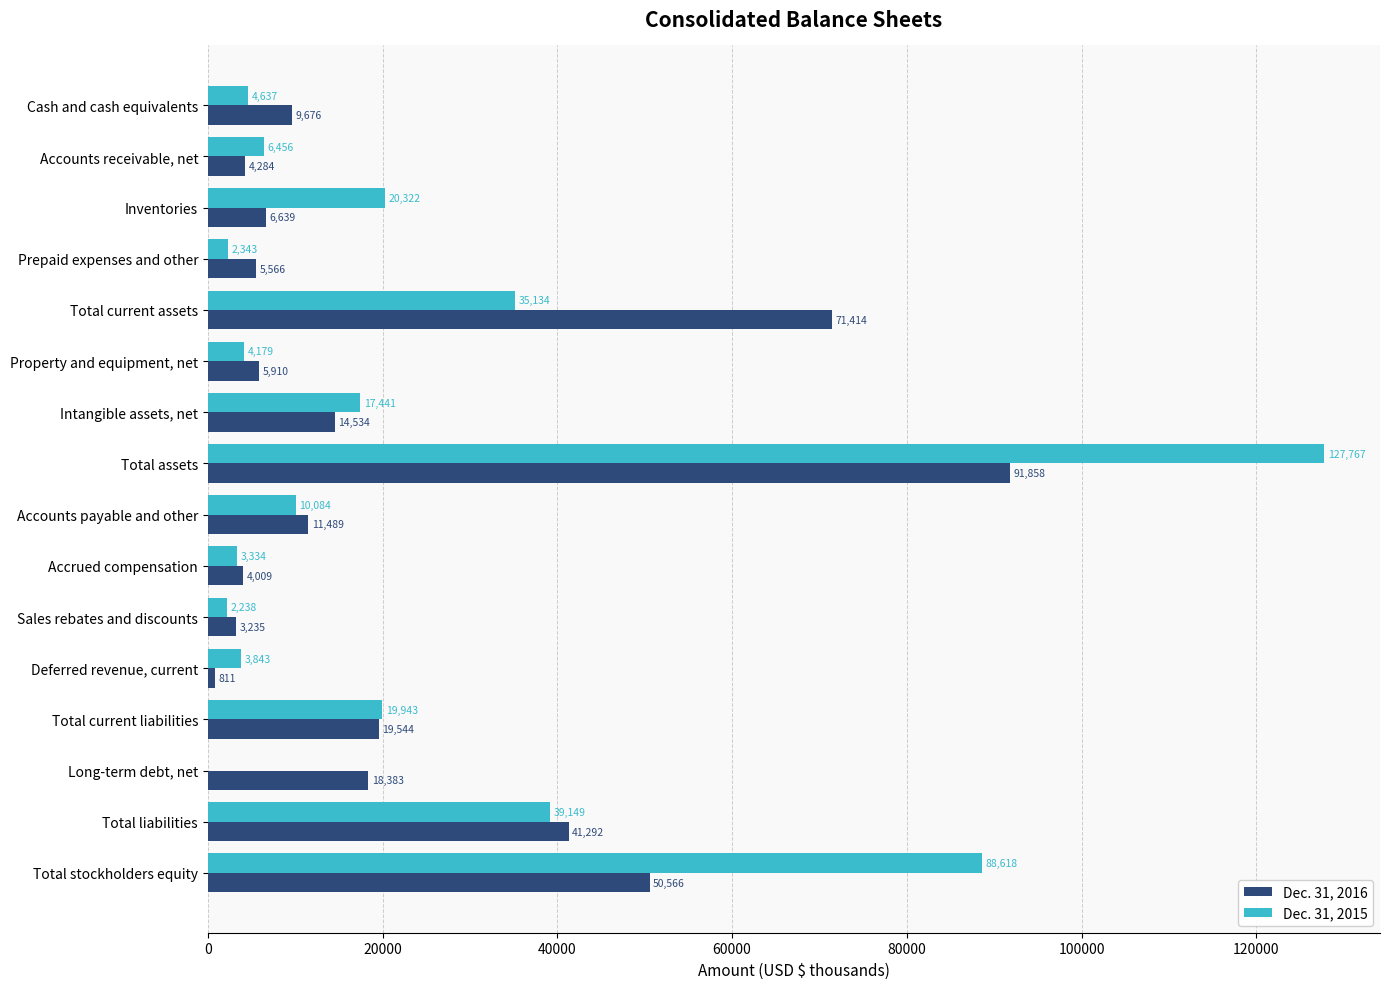

Which series has the largest total across all categories?

Dec. 31, 2015